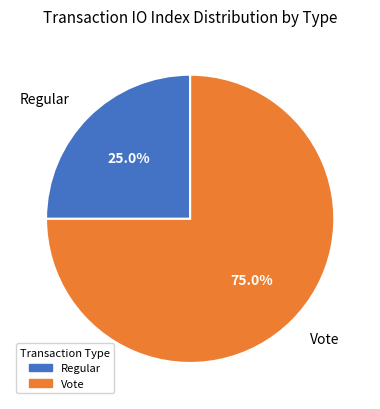

Count the number of slices in the pie.

2